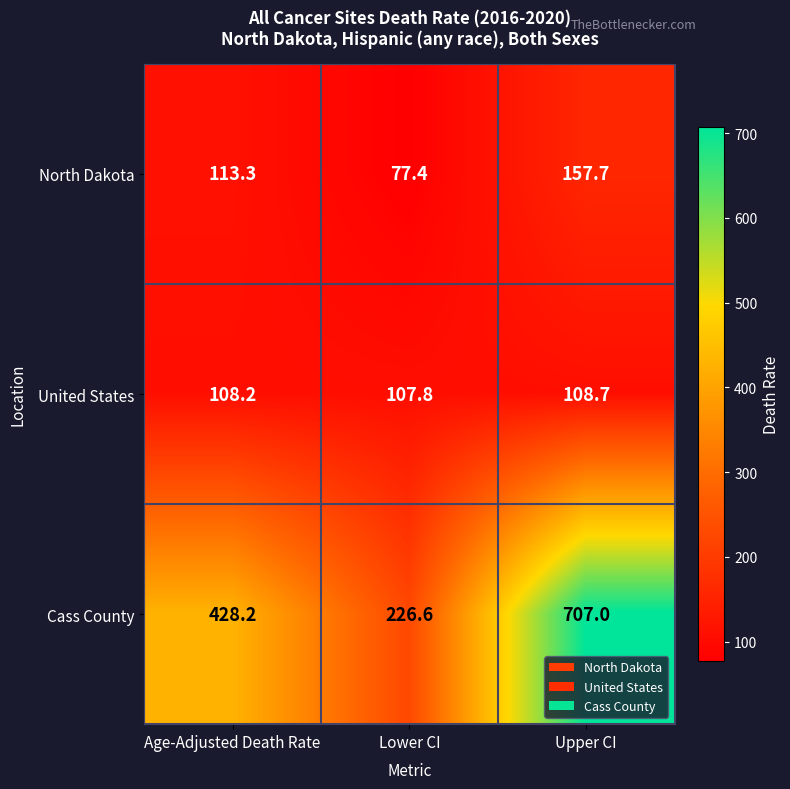

List the series in order of their peak value, highest first.

Cass County, North Dakota, United States